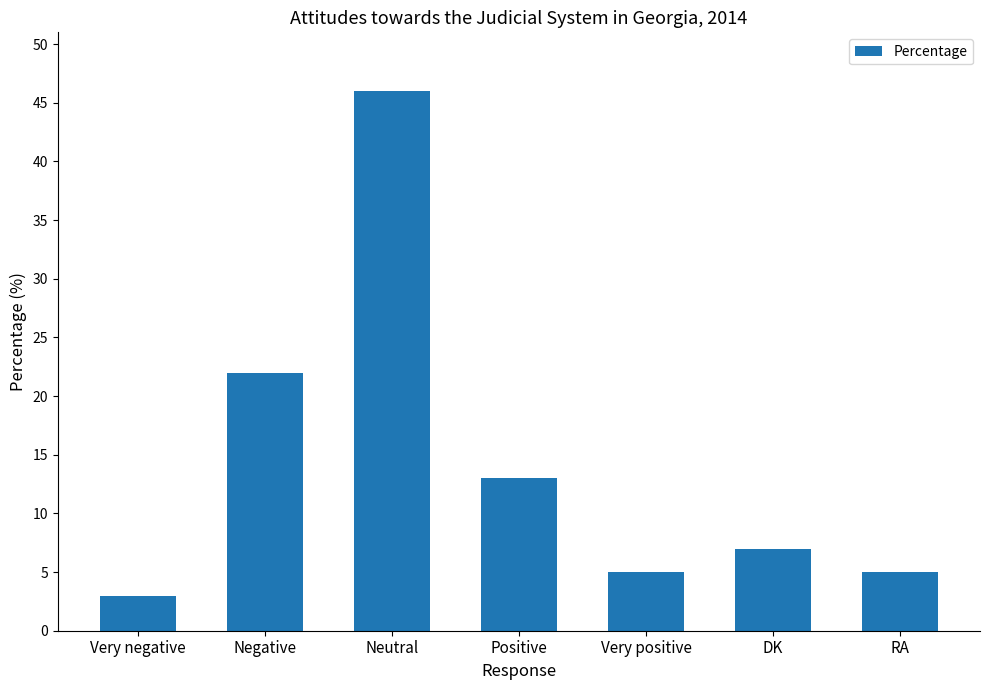

What position from the left is Very negative?

1